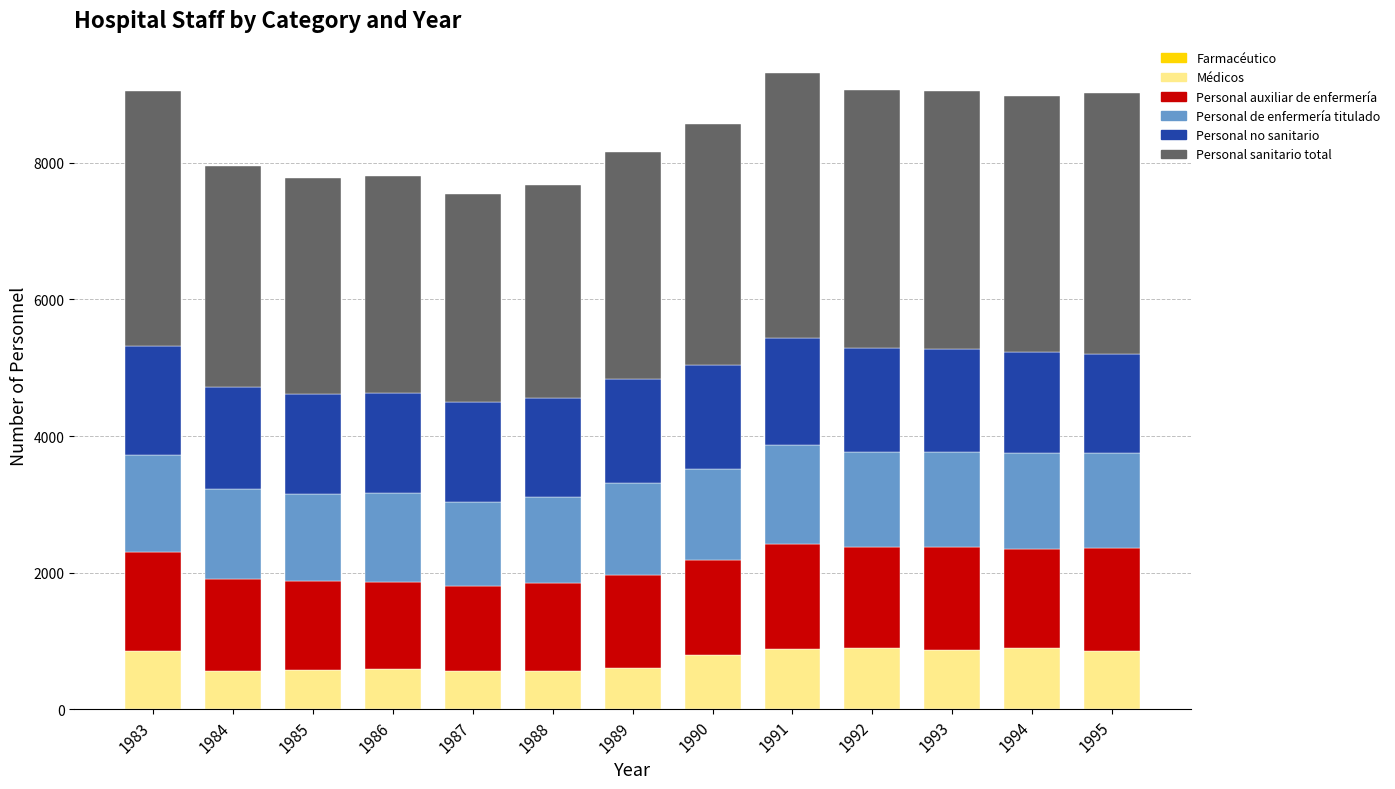

How many series are shown in this chart?

6